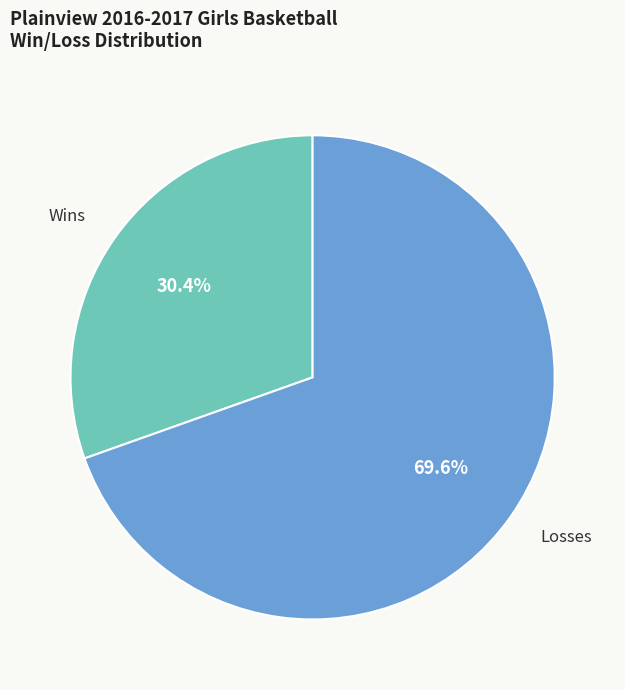

Is there any slice that represents more than half of the pie?

Yes